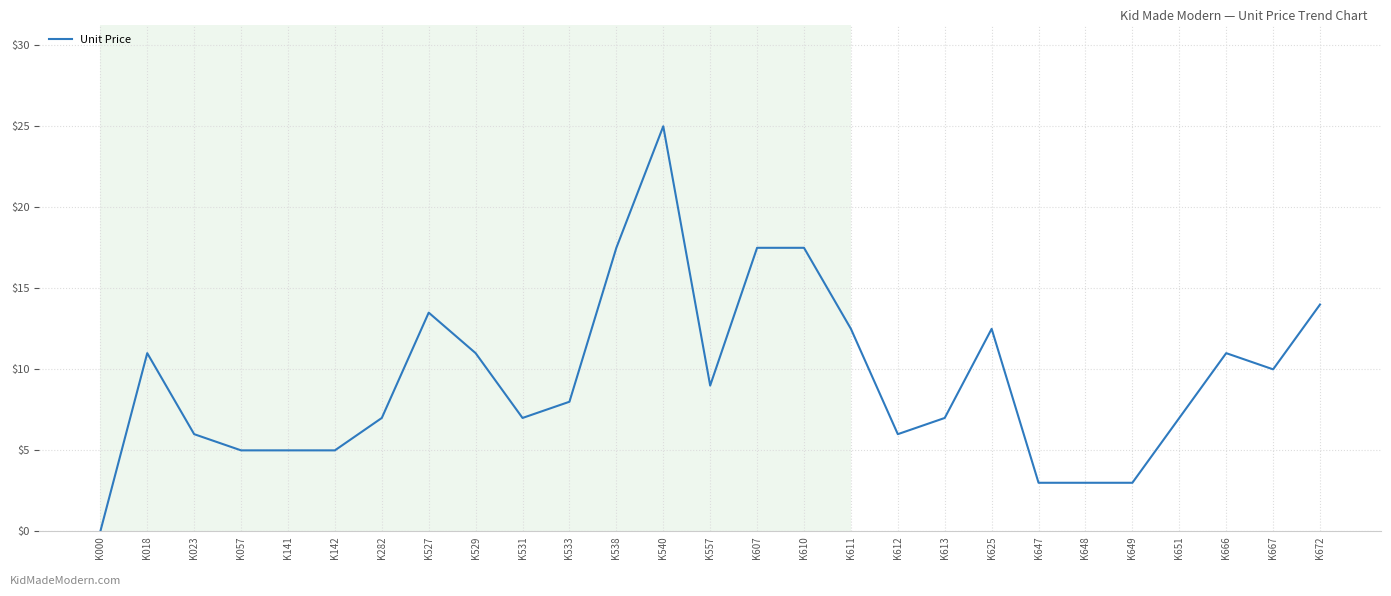

What is the sum of the values at K533 and K000?

8.0